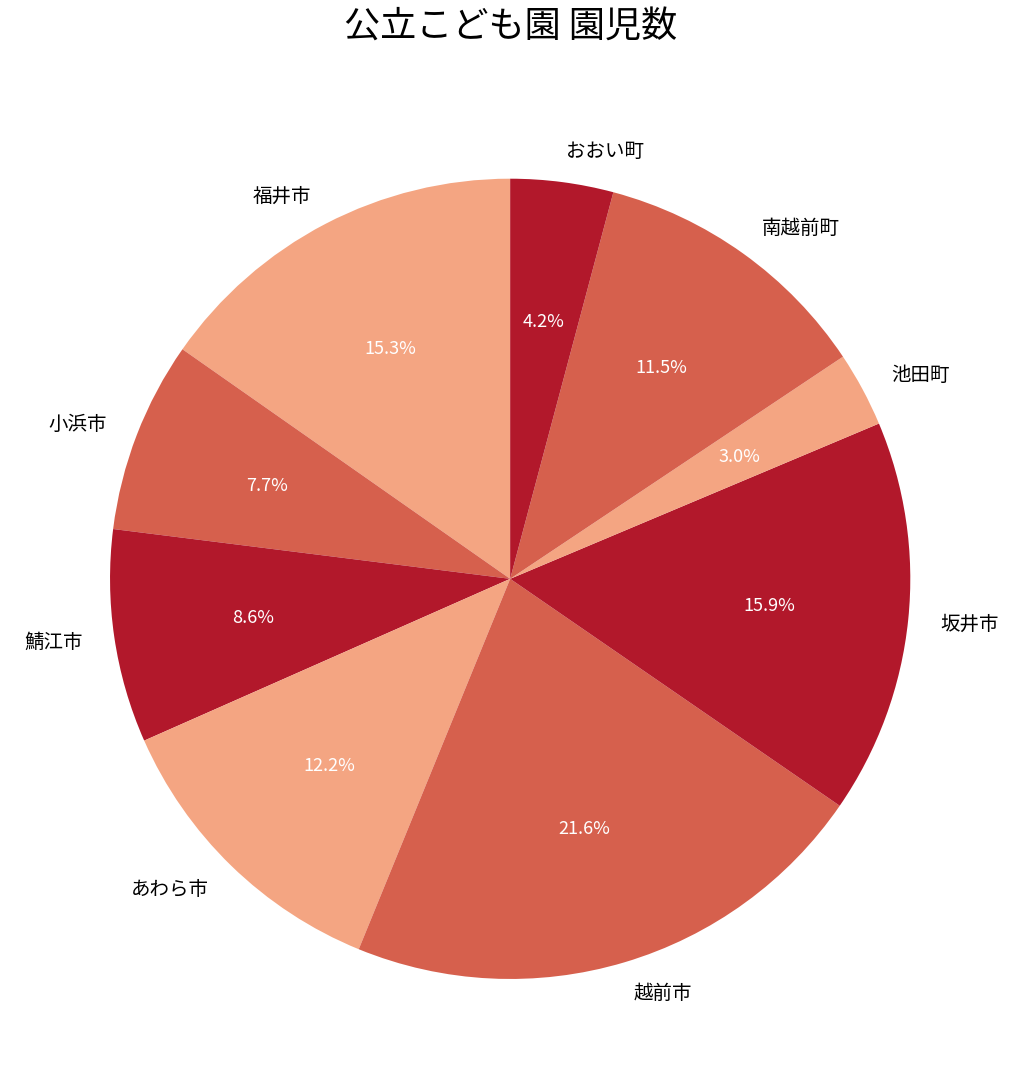

The 福井市 slice represents 25% of the pie. True or false?

False